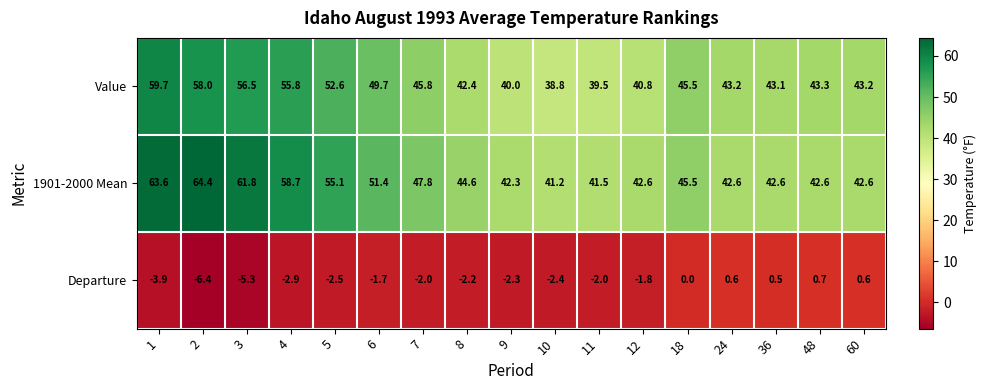

What is the greatest value displayed?

64.4